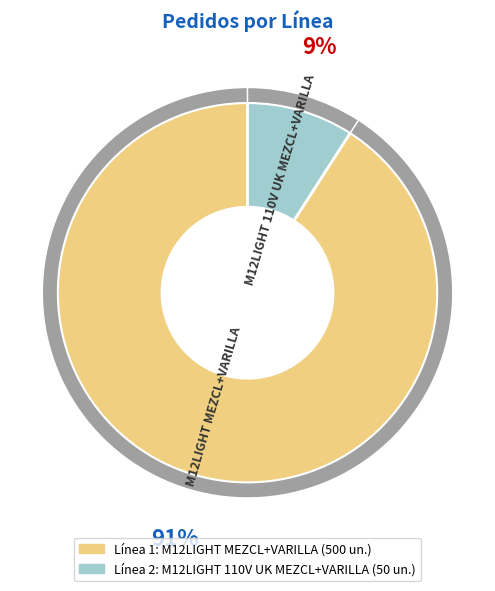

Count the number of slices in the pie.

2